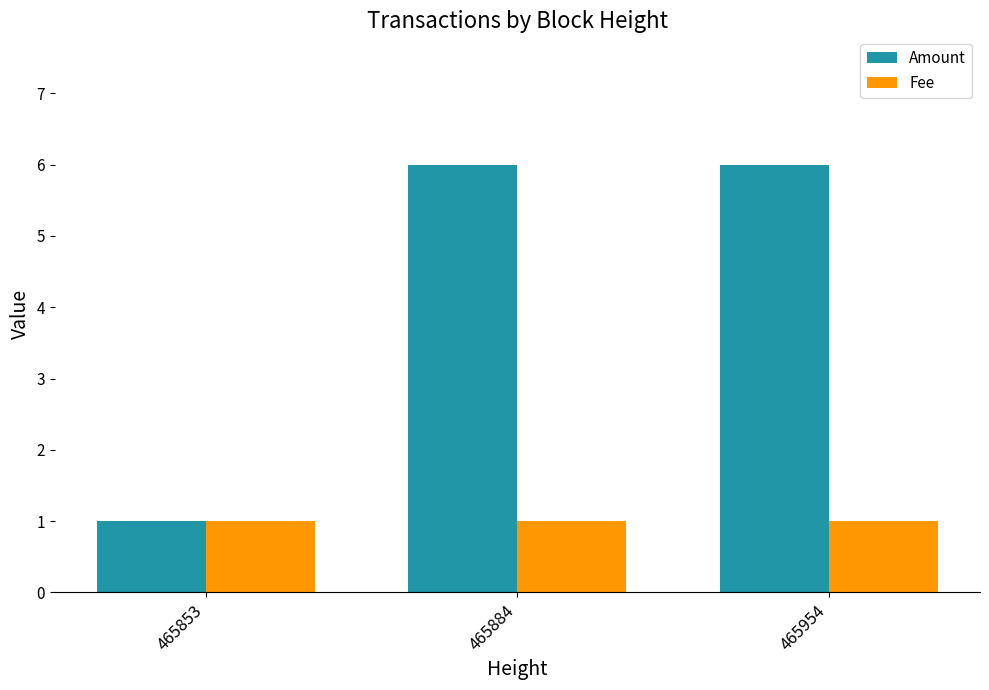

At which label is Amount closest to 3?

465853